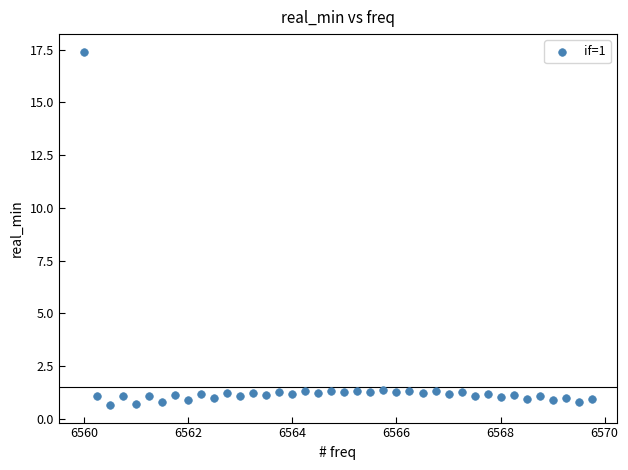

What is the range of Y values (max minus min)?

16.8